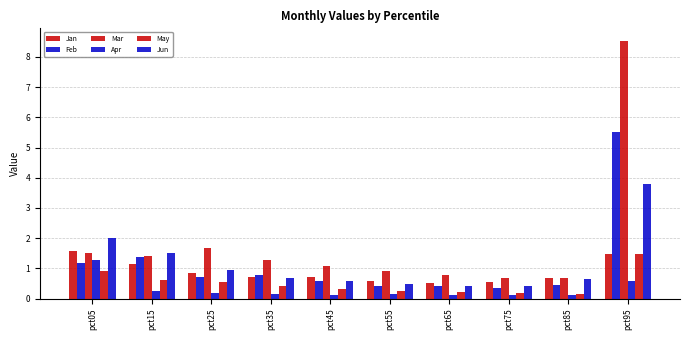

What is the spread (max minus min) of values at pct65?

0.7